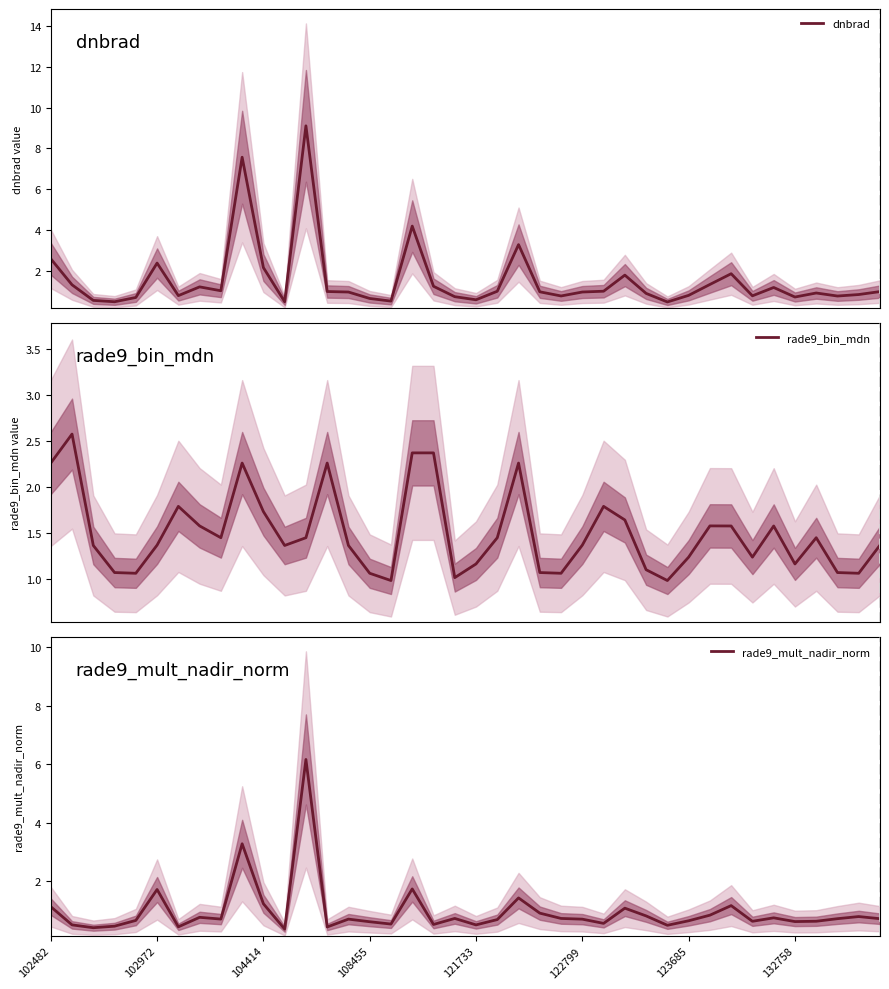

How many times do rade9_mult_nadir_norm and dnbrad cross each other?

2